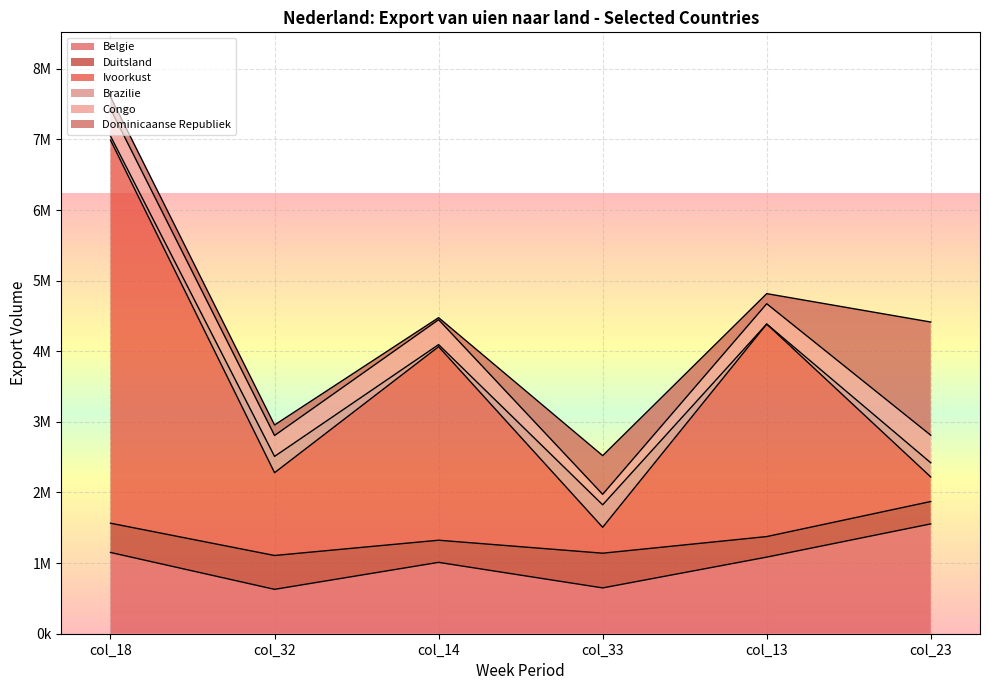

True or false: Dominicaanse Republiek and Congo intersect in this chart.

True